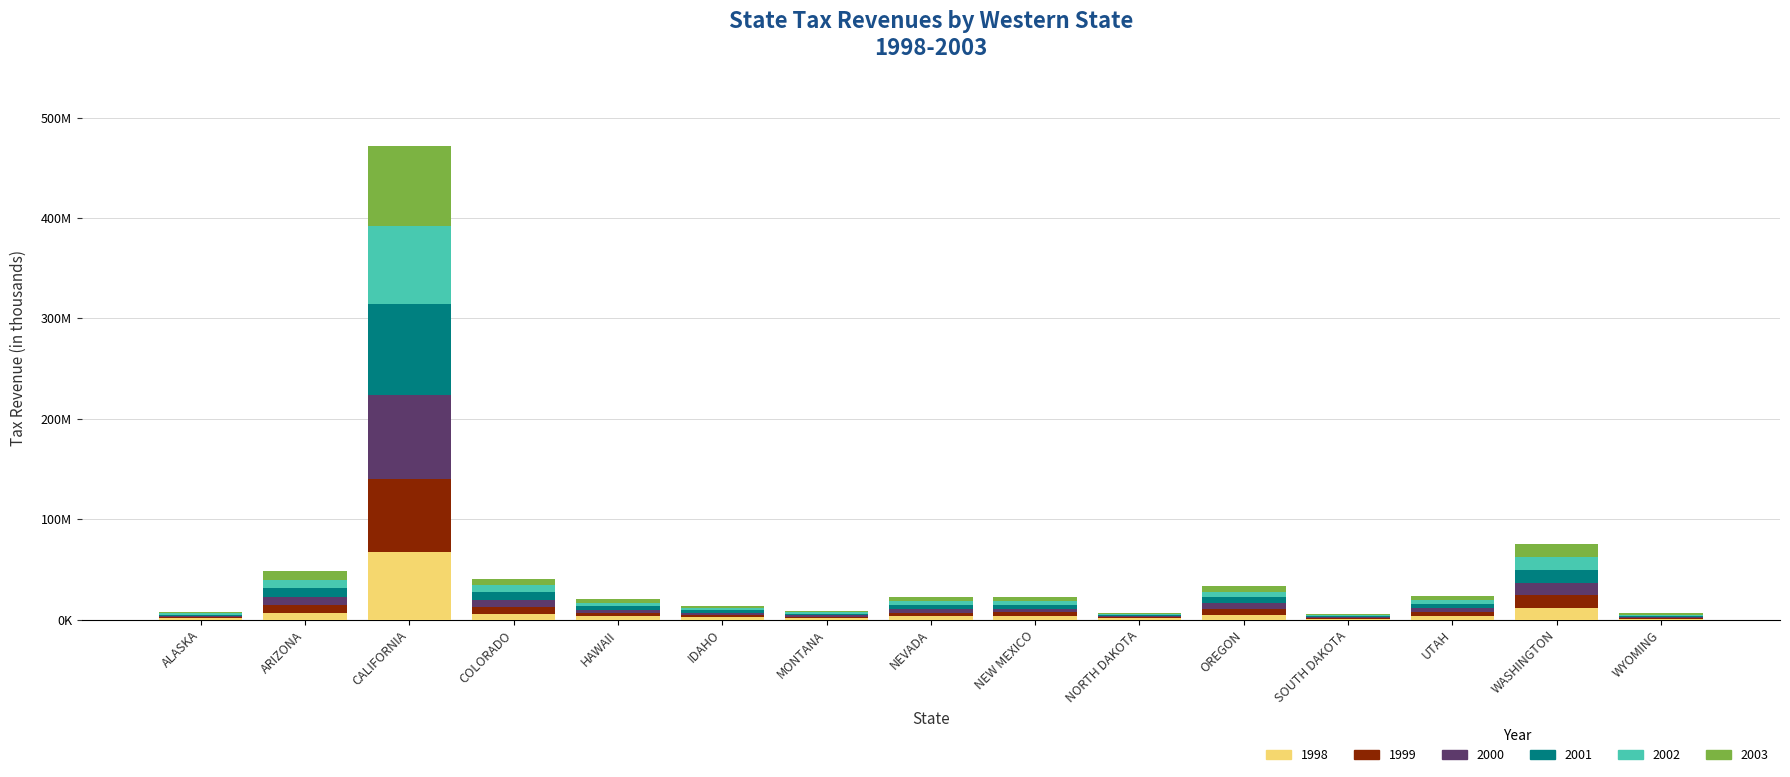

Does the chart contain stacked bars?

Yes